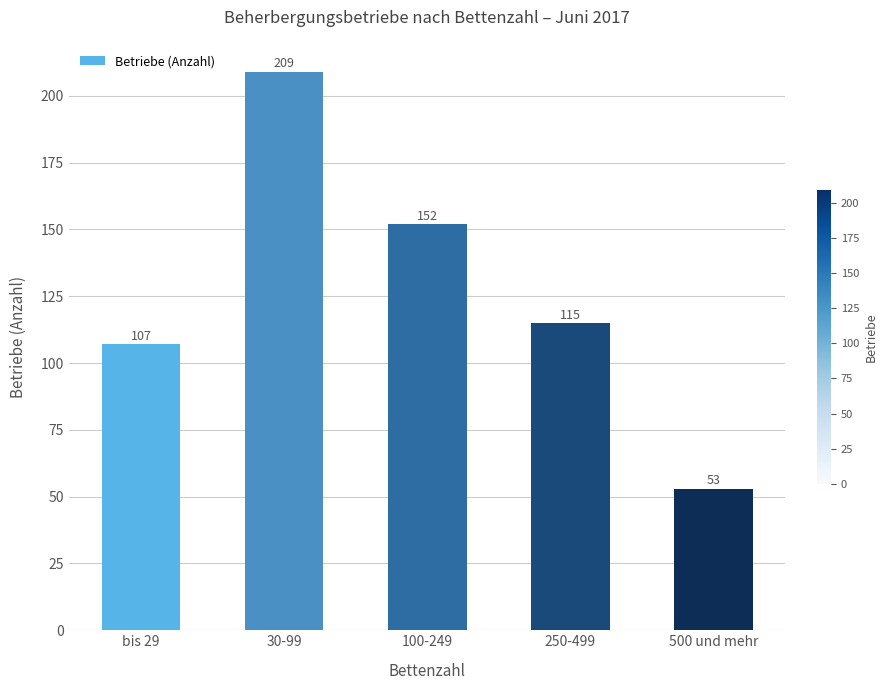

True or false: the data shows 209 at 30-99.

True